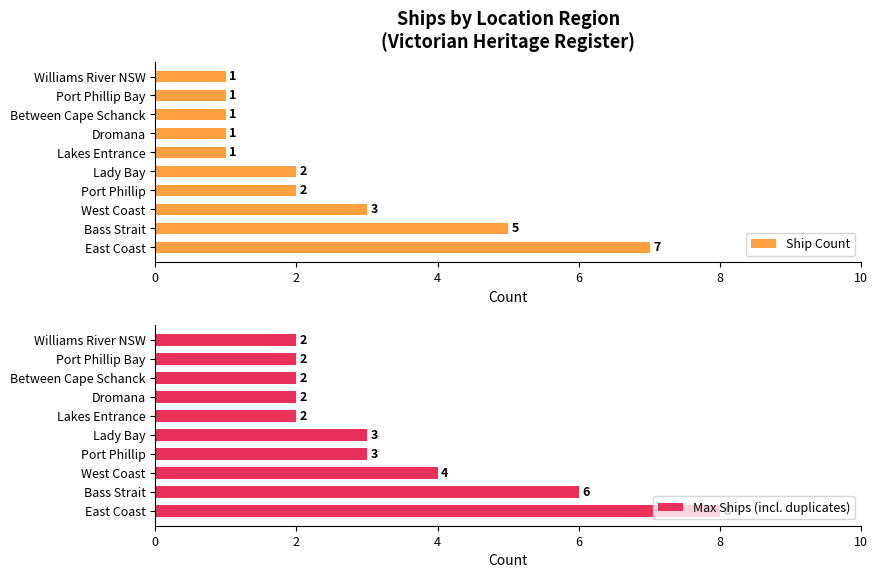

What is the difference between the second highest and second lowest values in the Ship Count series?

4